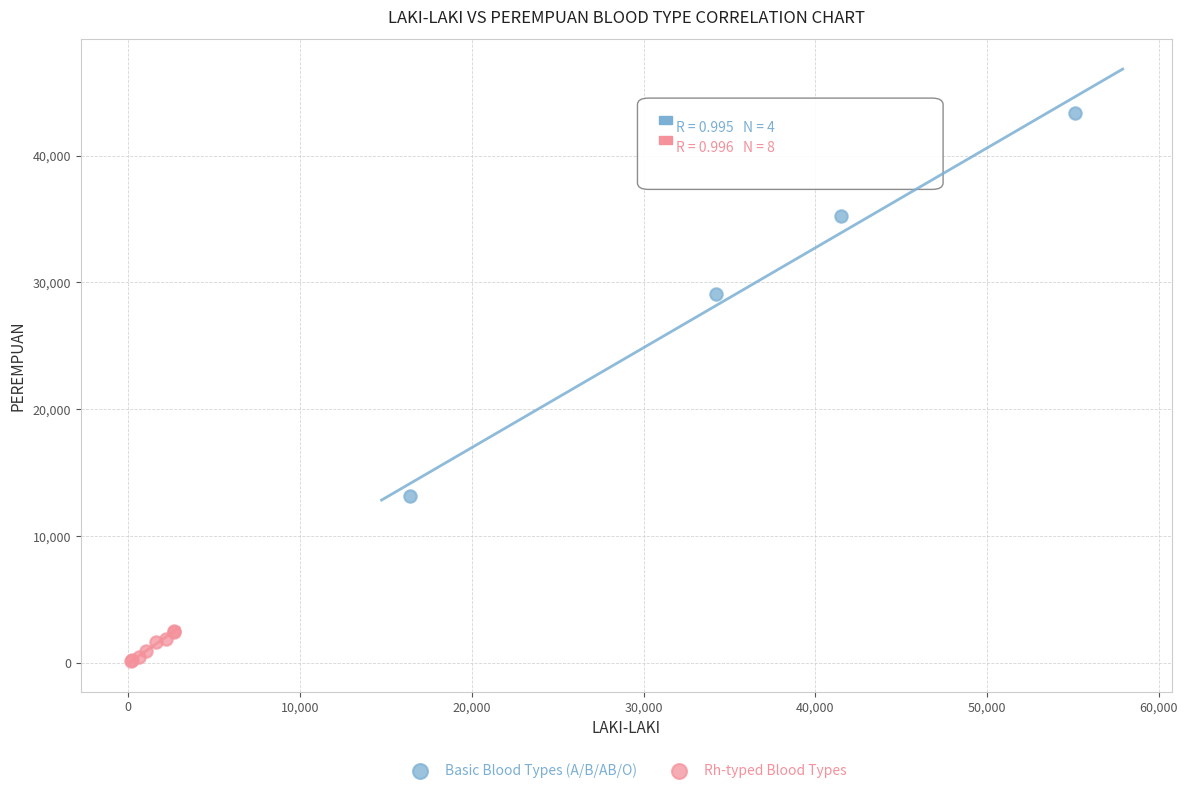

Which series reaches the maximum Y coordinate?

Basic Blood Types (A/B/AB/O)